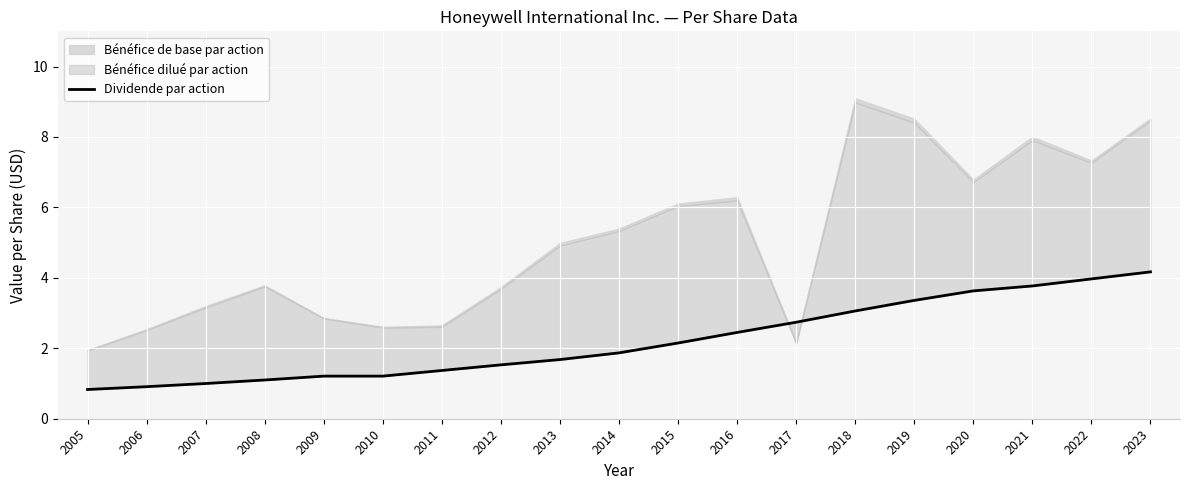

True or false: the data has more than 2 interior local peaks.

False